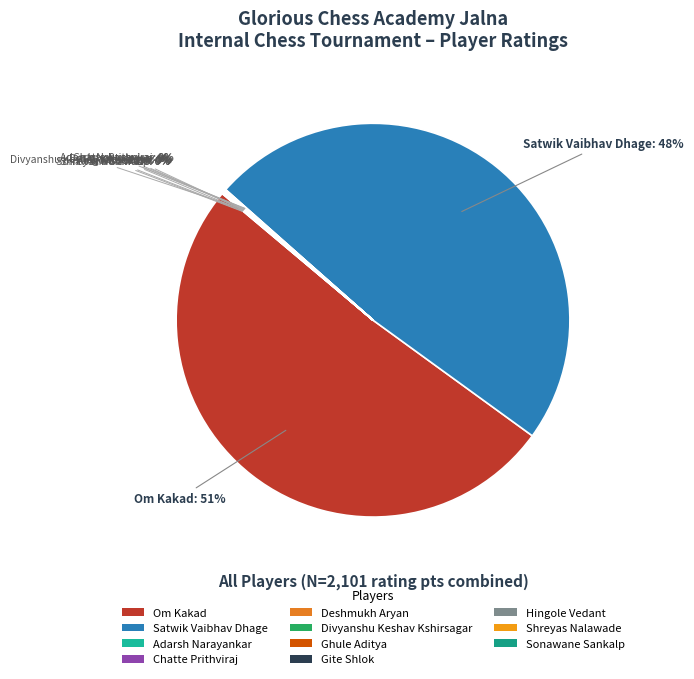

The Om Kakad slice represents 51% of the pie. True or false?

True